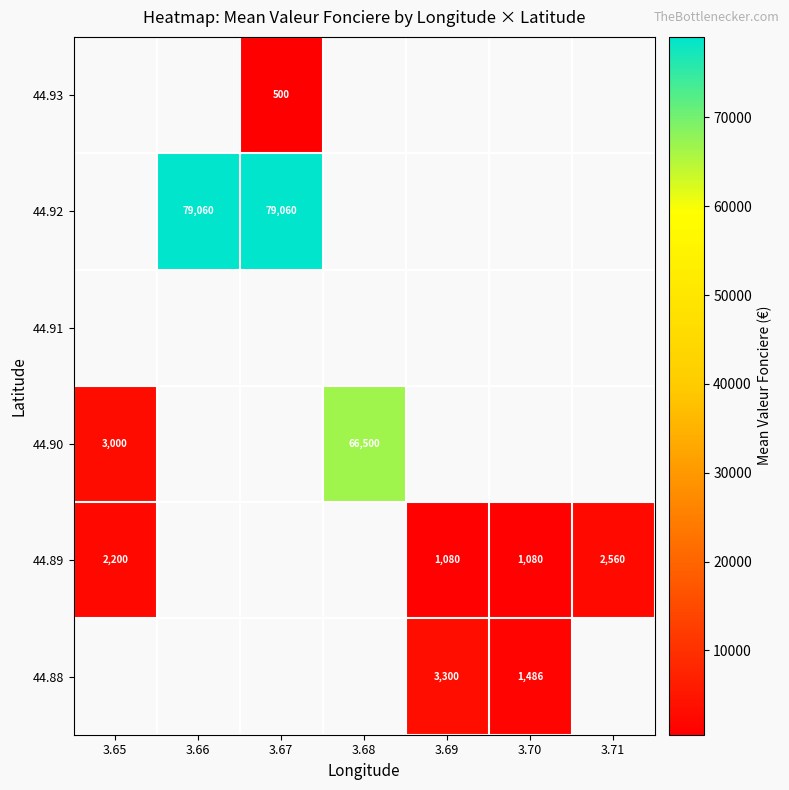

Is the value of 44.90 at 3.68 greater than the value of 44.88 at 3.69?

Yes